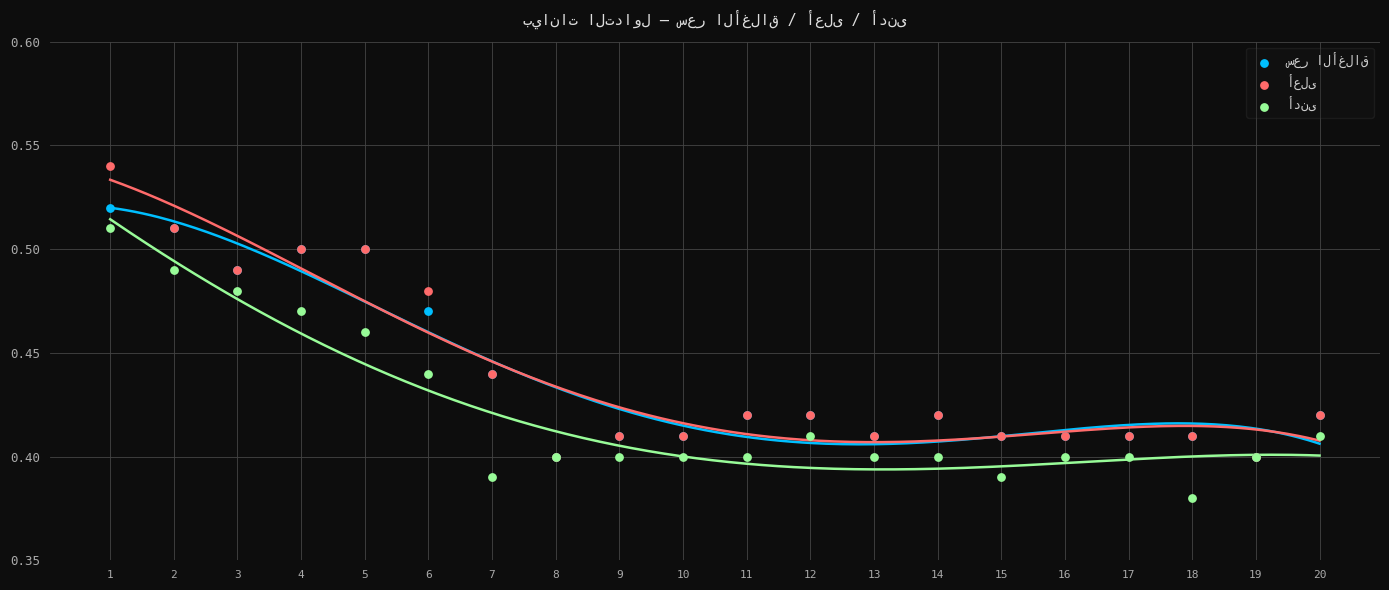

What are all the series names shown in the legend?

سعر الأغلاق, أعلى, أدنى